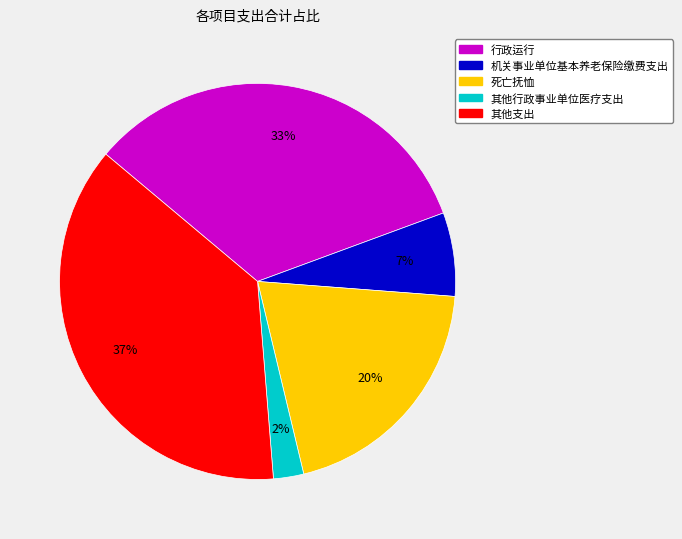

Is there any slice that represents more than half of the pie?

No